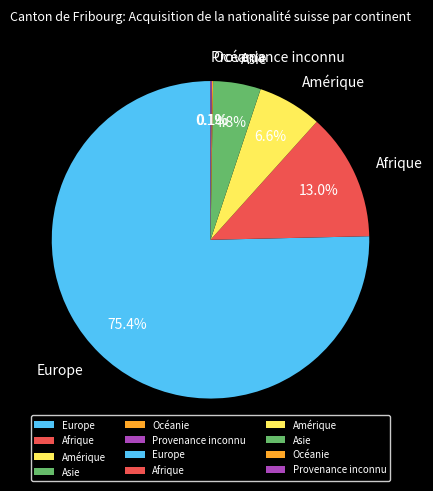

How much of the chart is everything except Asie?

95.2%